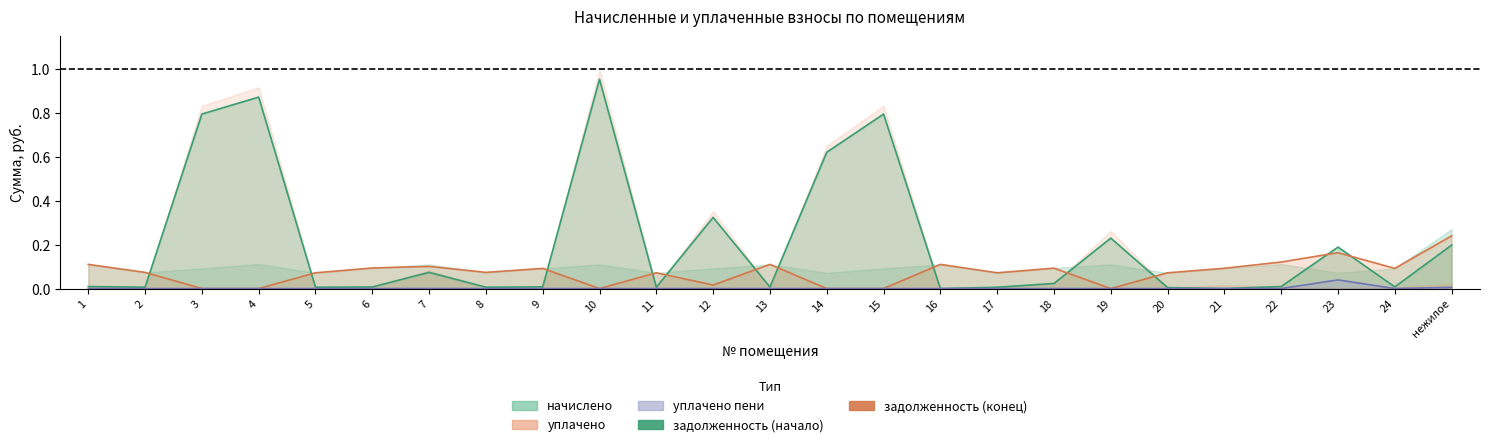

How many interior local peaks does the уплачено series have?

7